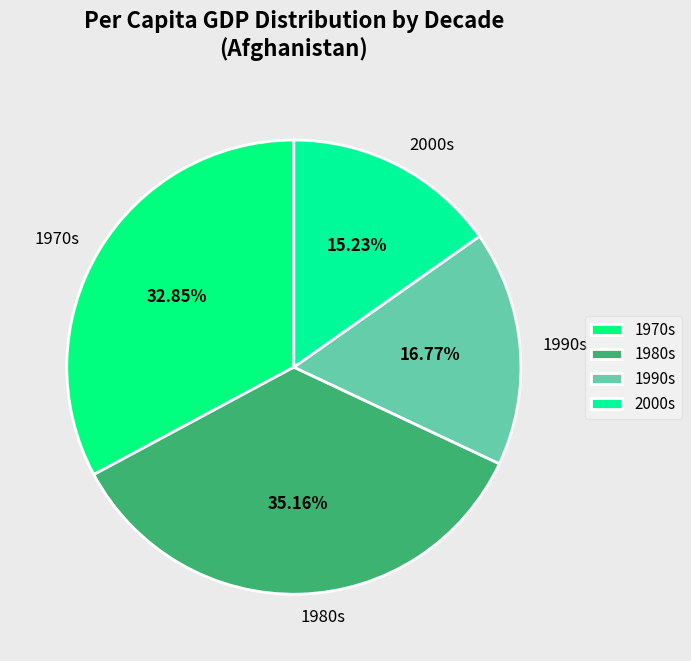

Does 1970s account for over 50% of the chart?

No